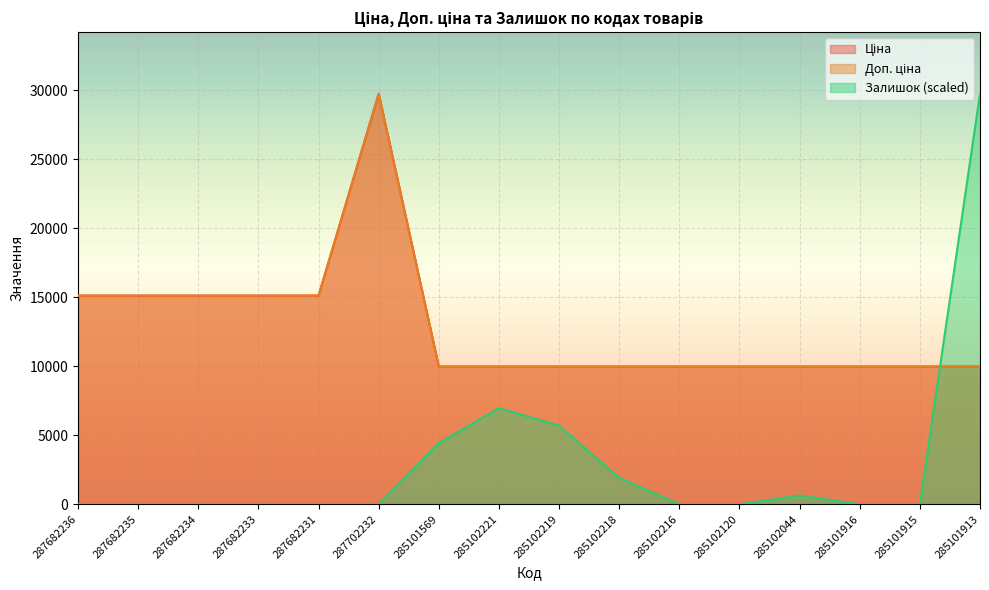

What is the total value across all series at 285101569?

24380.4